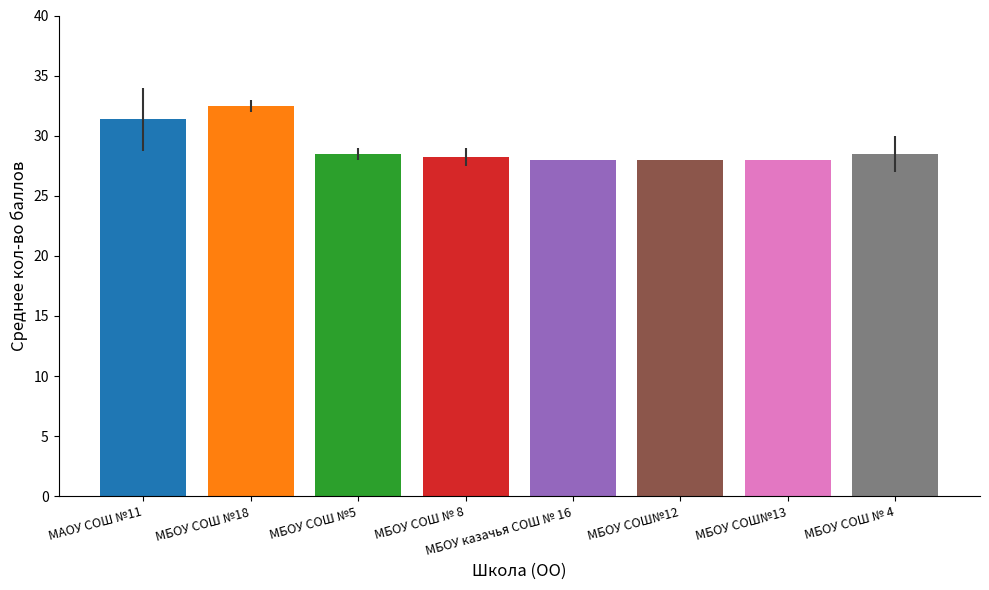

What is the sum of the values at МБОУ СОШ№12 and МБОУ СОШ № 4?

56.5